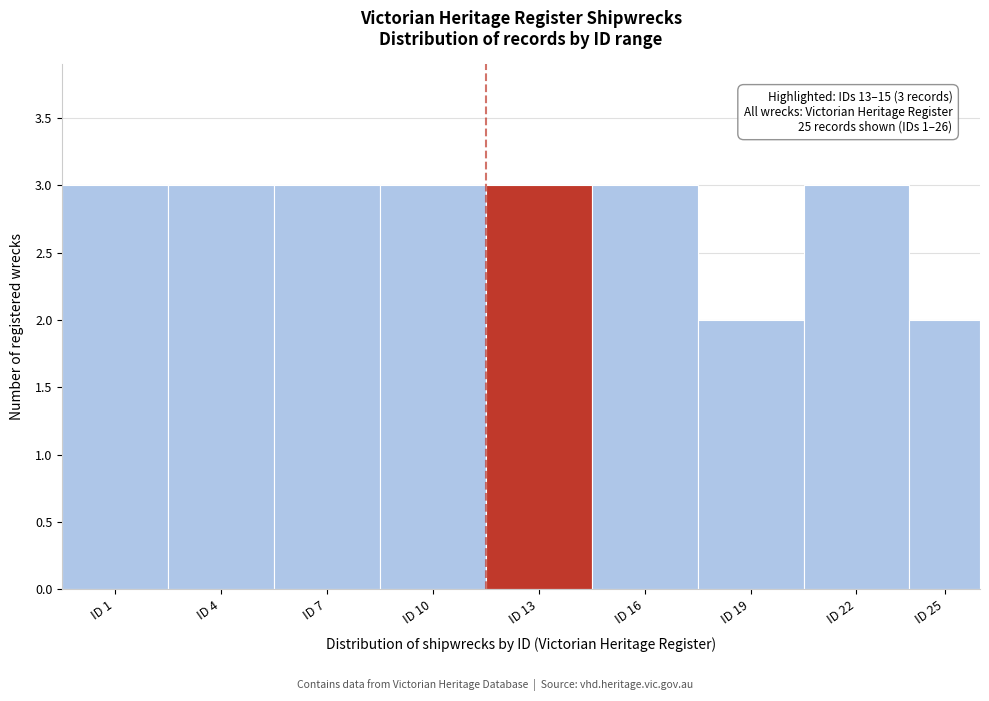

Reading right to left, list all the values displayed in this chart.

ID 25=2	ID 22=3	ID 19=2	ID 16=3	ID 13=3	ID 10=3	ID 7=3	ID 4=3	ID 1=3